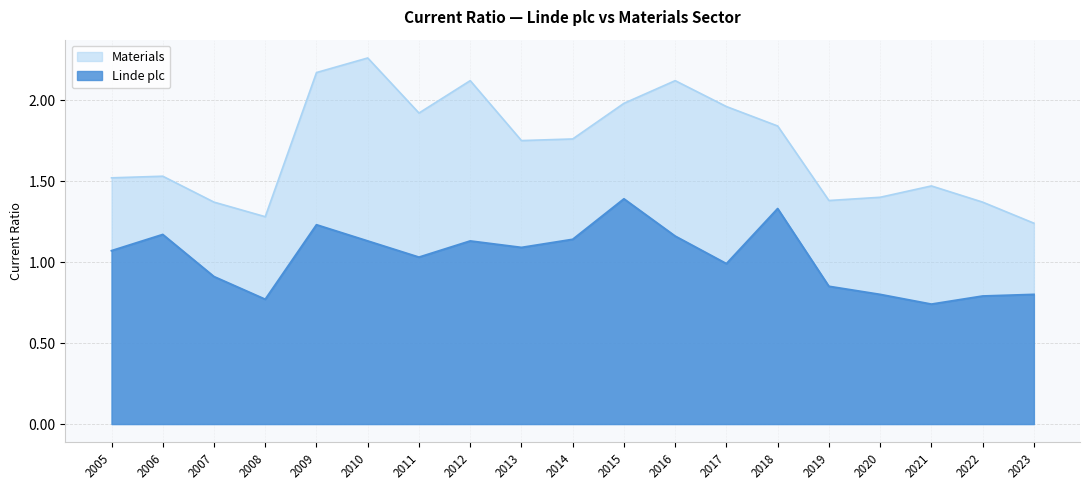

The value of Linde plc at 2021 is 1.1. True or false?

False